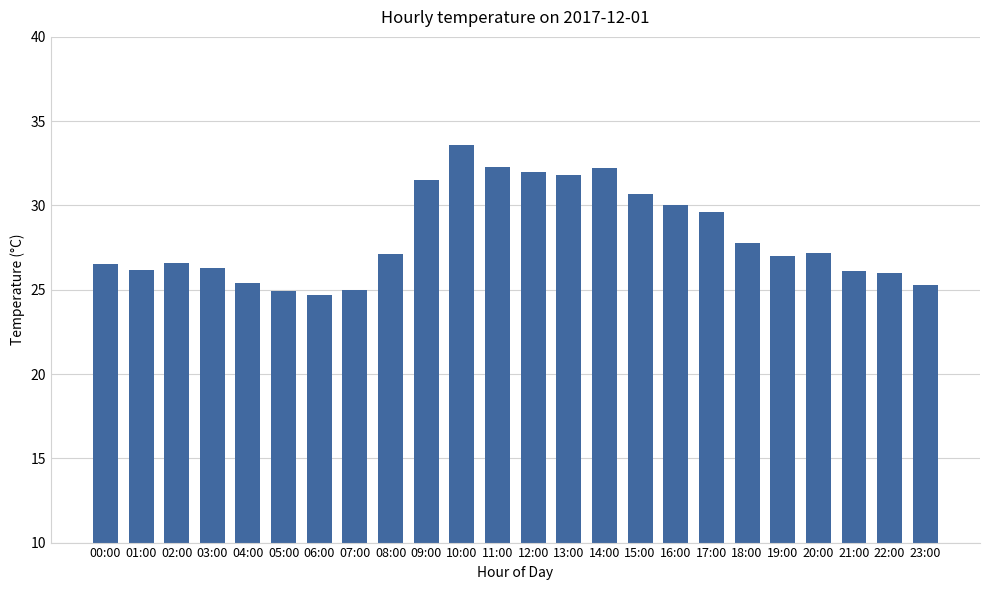

Count the number of data series in this chart.

1